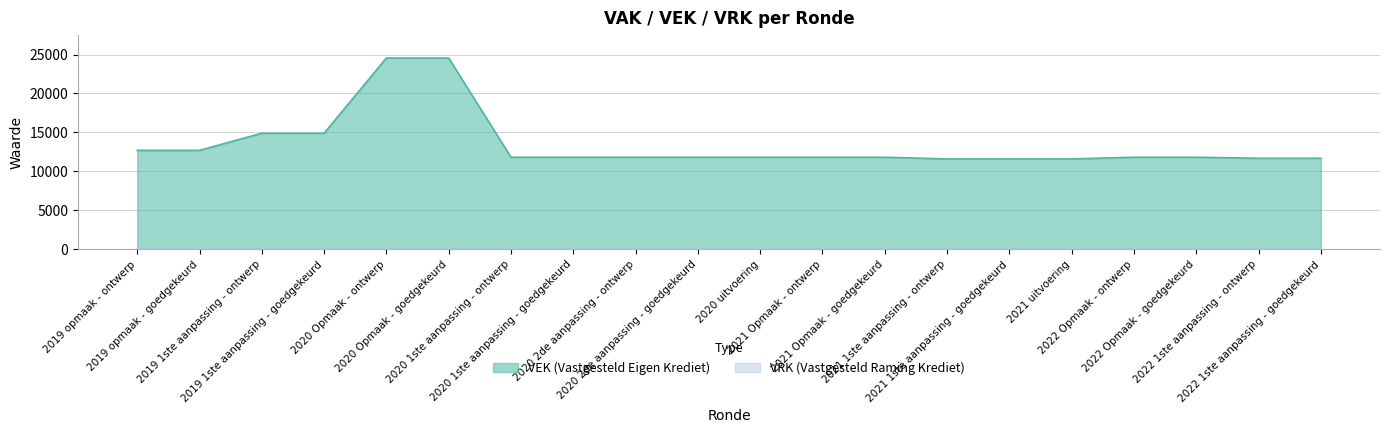

How many data points does each series have?

20